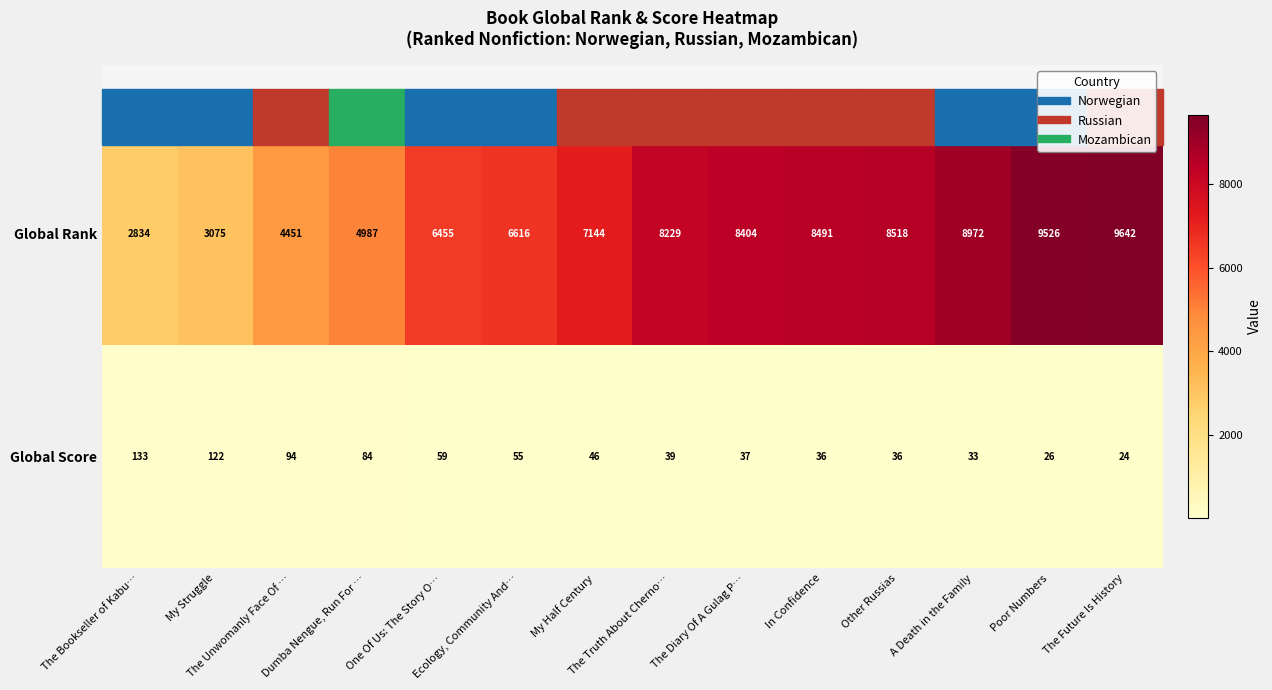

Which series has the largest total across all categories?

Global Rank